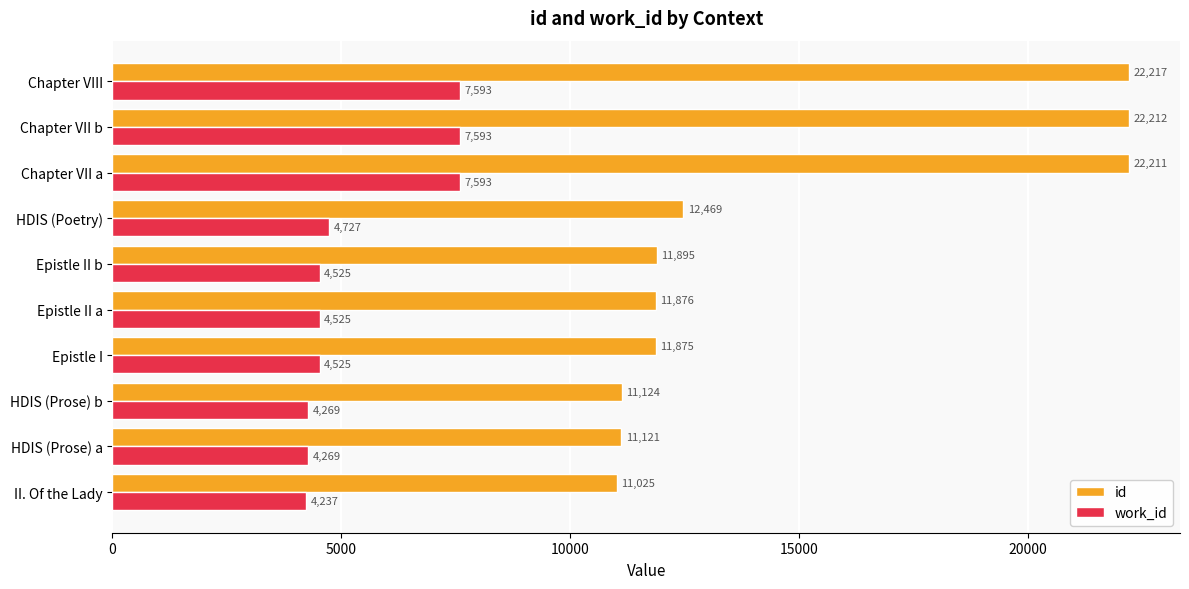

What is the sum of all work_id values?

53856